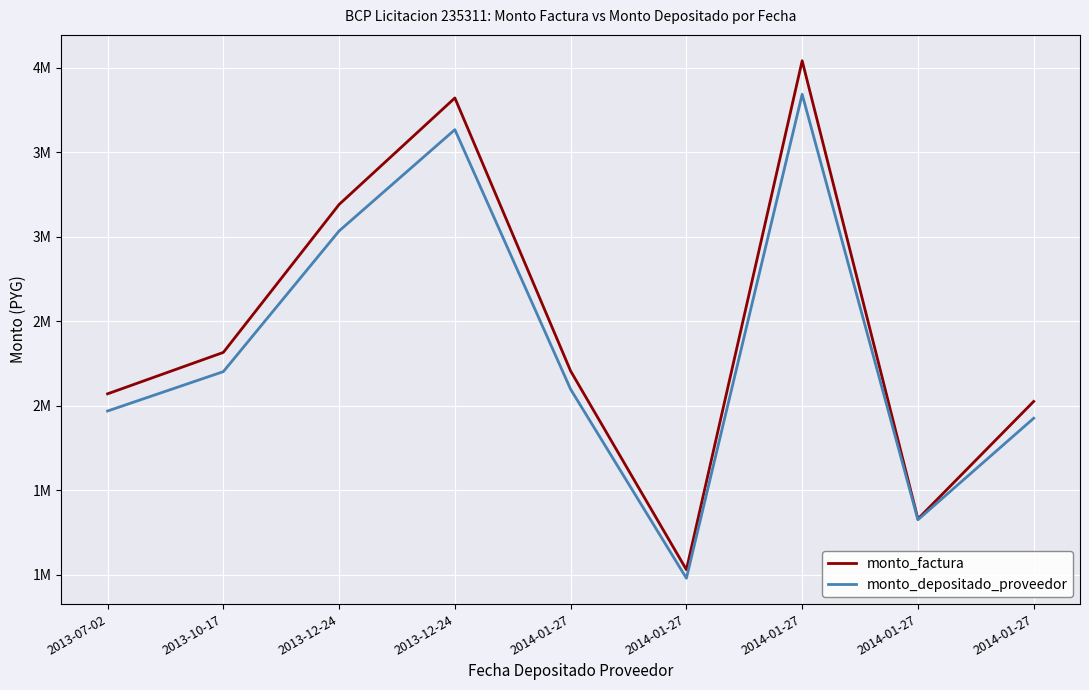

What is the total value across all series at 2014-01-27?

4301755